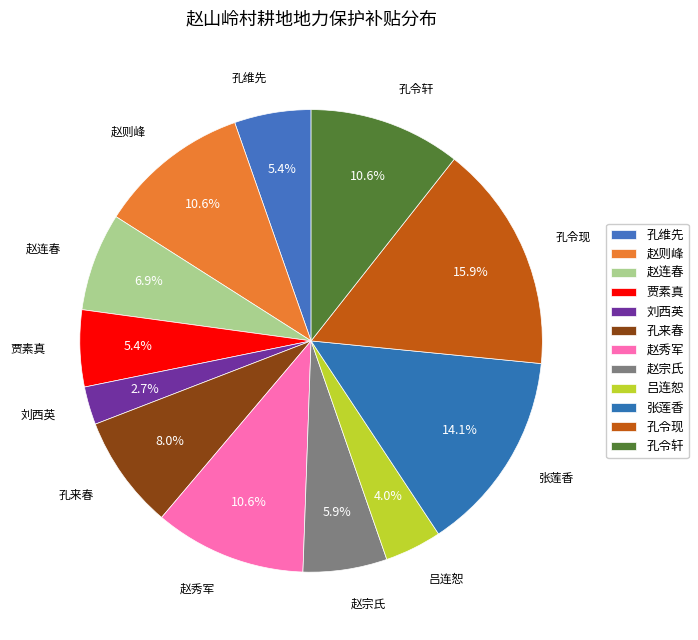

Is there any slice that represents more than half of the pie?

No